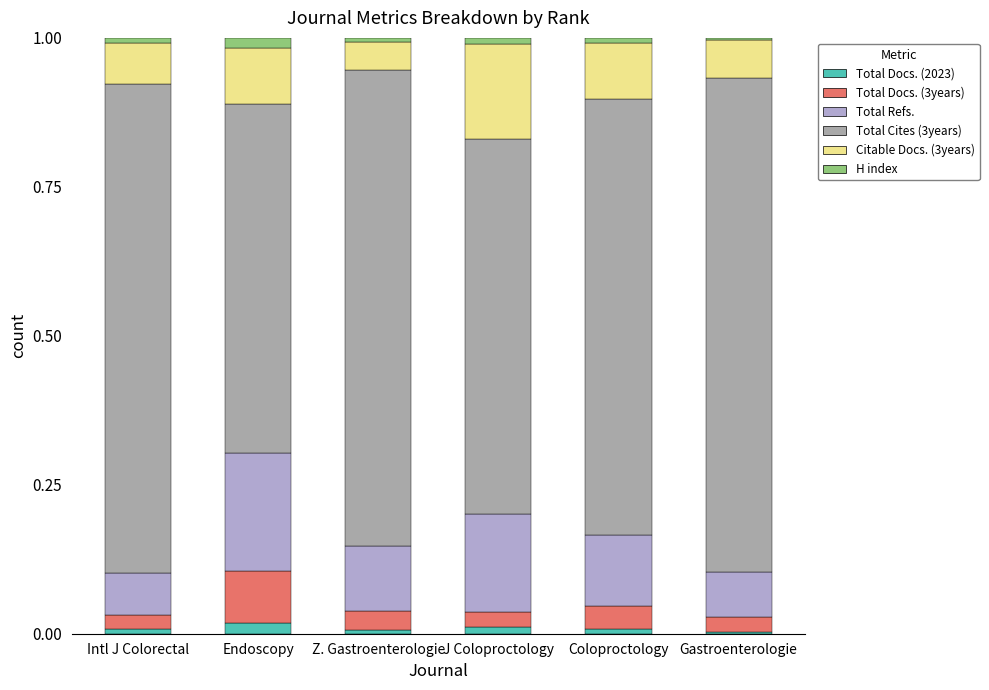

At J Coloproctology, list the series in order from largest to smallest.

Total Cites (3years), Total Refs., Citable Docs. (3years), Total Docs. (3years), Total Docs. (2023), H index